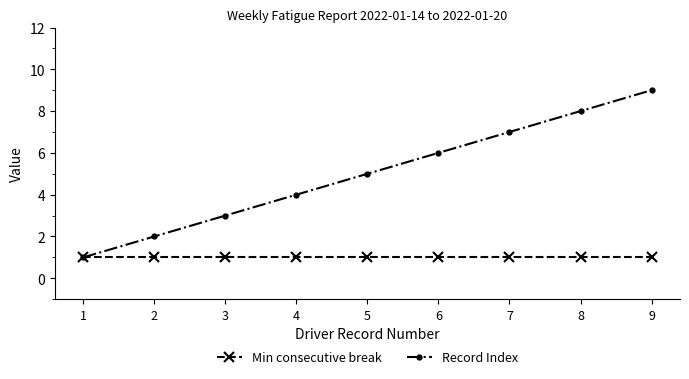

Rank the series by their maximum value, from highest to lowest.

Record Index, Min consecutive break